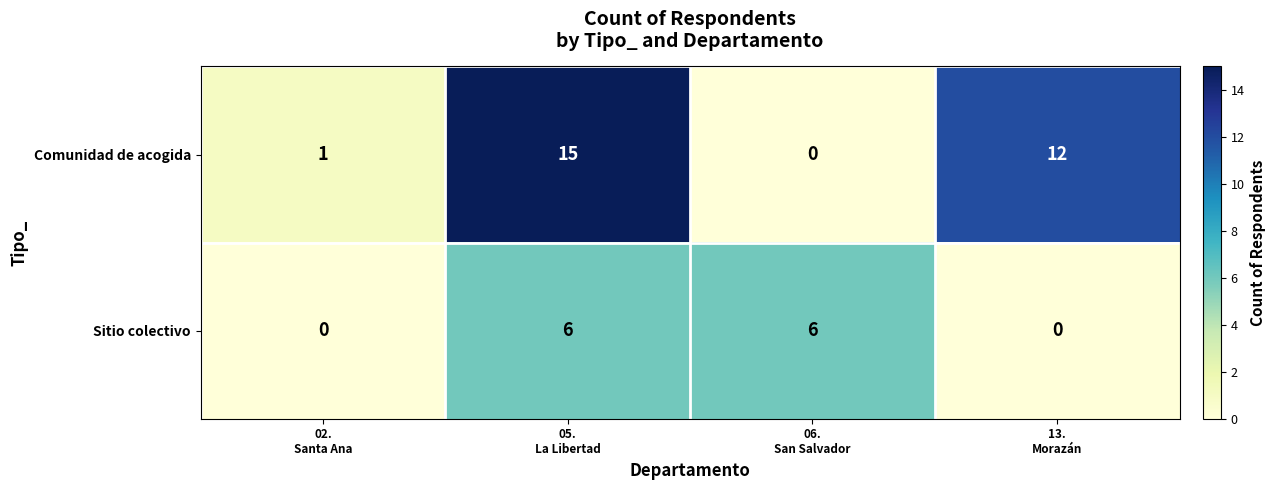

What is the sum of all Comunidad de acogida values?

28